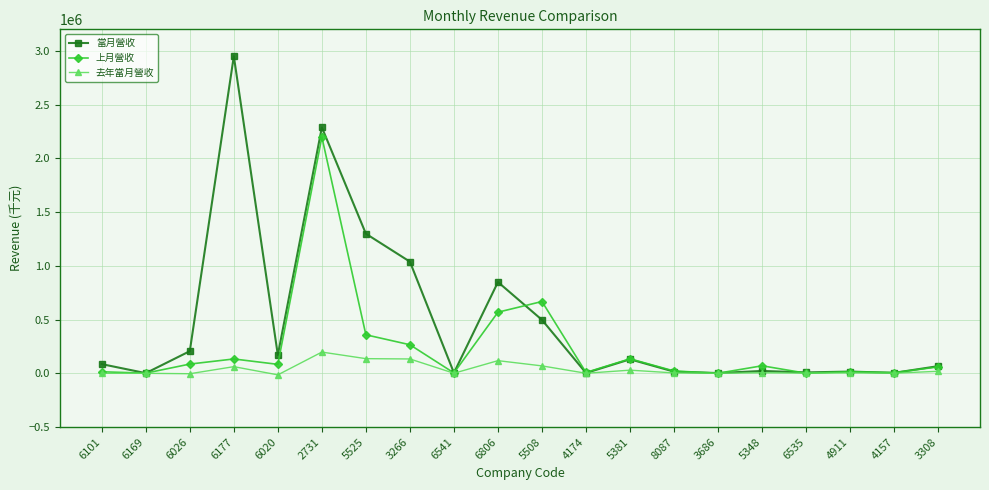

Read the 當月營收 value at 3266.

1038536